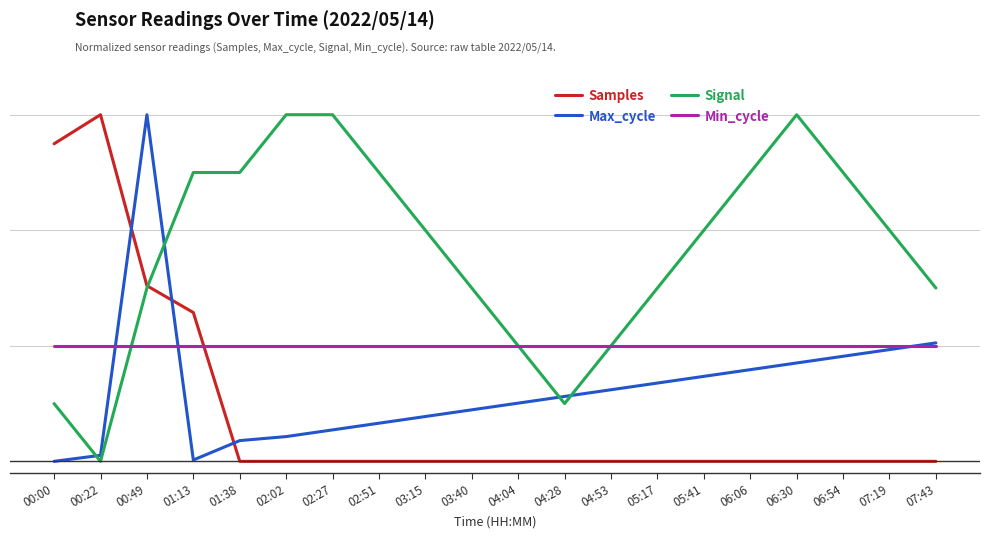

Is this an area chart (filled region under the line)?

No